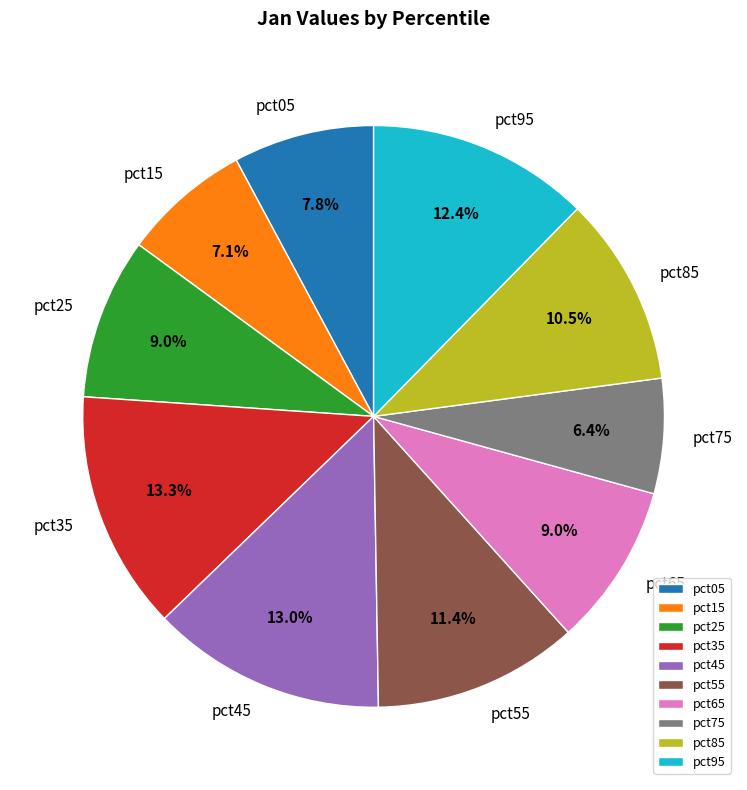

Does pct25 represent more than half of the total?

No